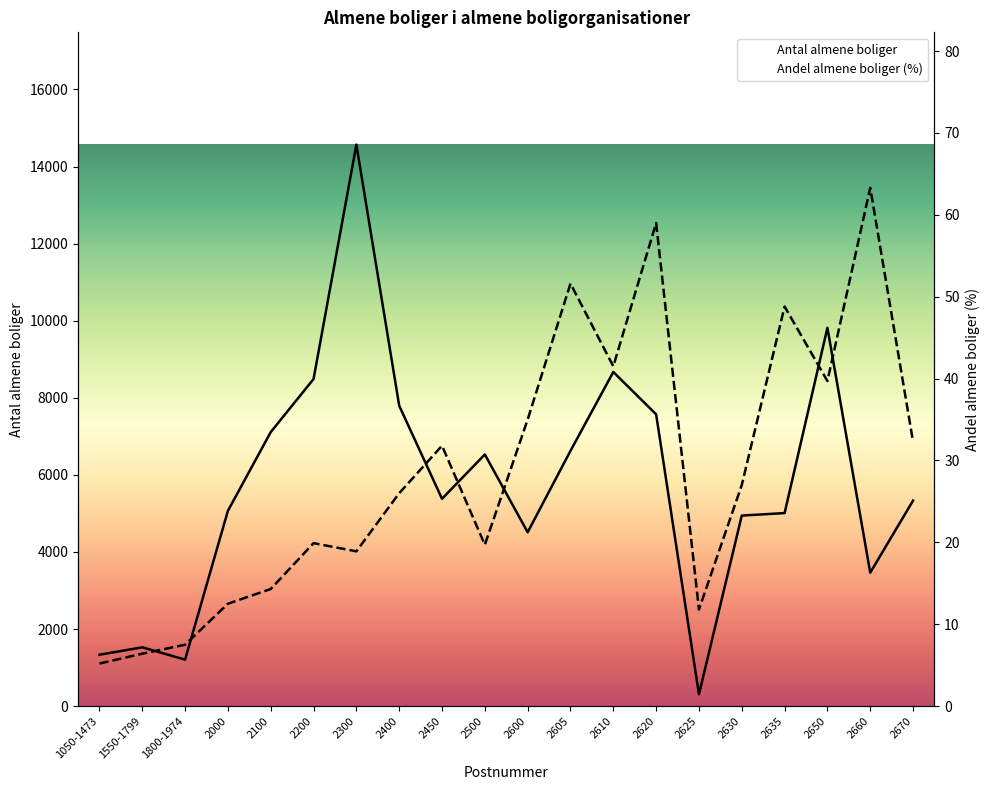

What is the highest value of the Antal almene boliger series?

14569.0